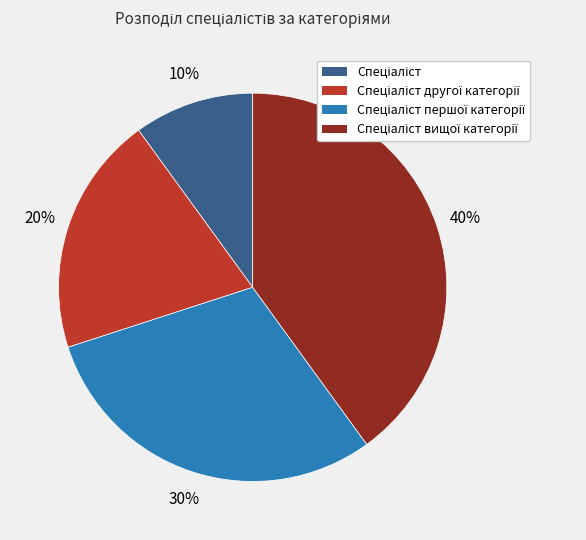

Is there a majority slice in this chart?

No